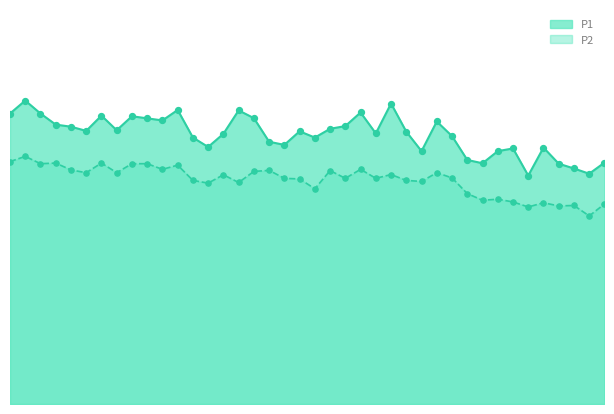

What are all the series names shown in the legend?

P1, P2